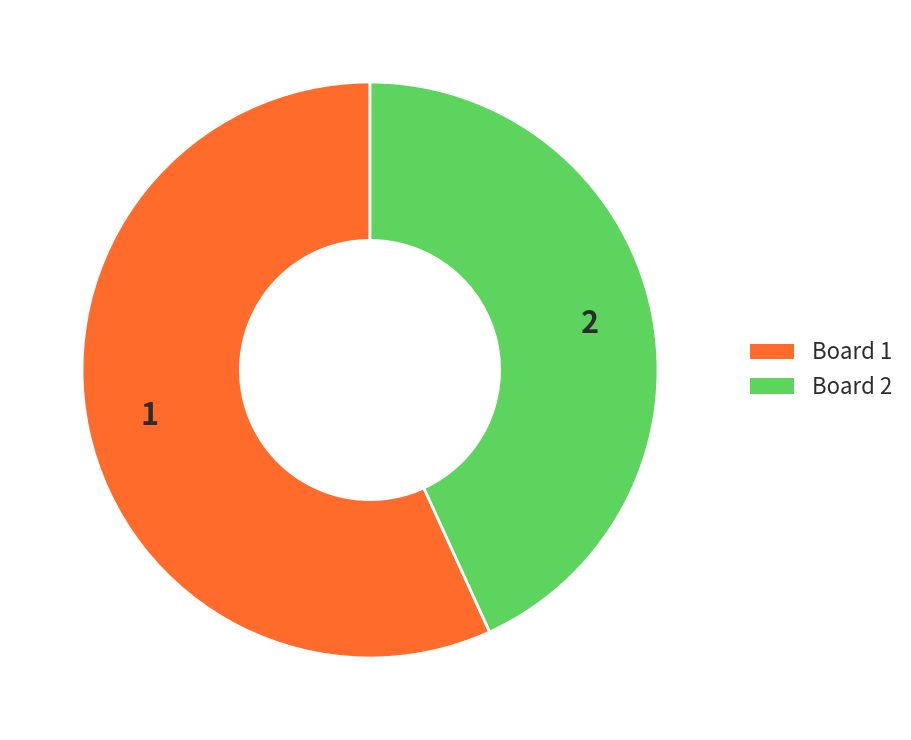

How many segments does this pie chart have?

2